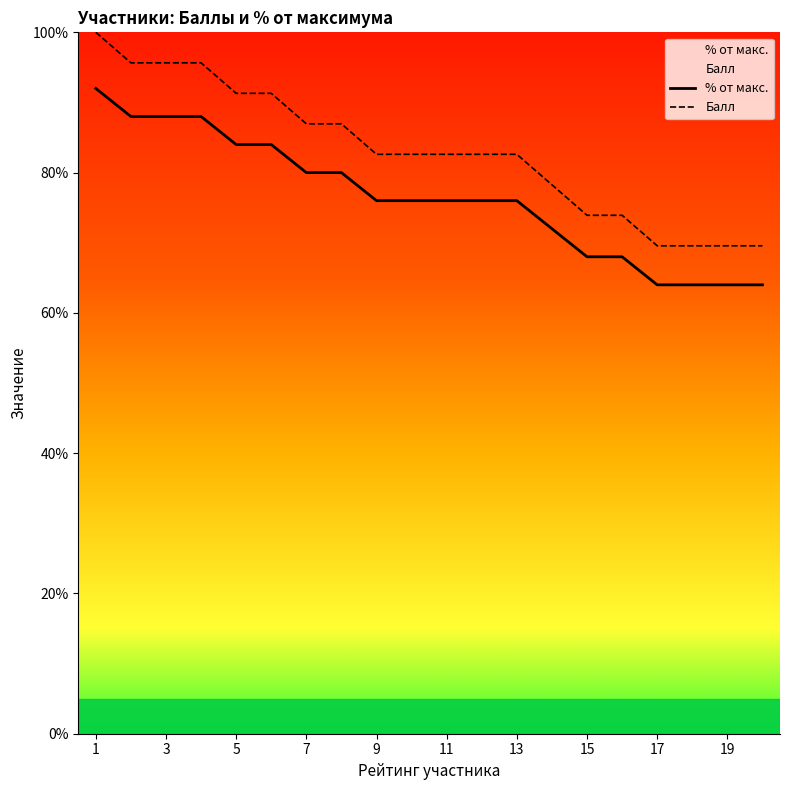

How many data points in Балл are less than 82?

7